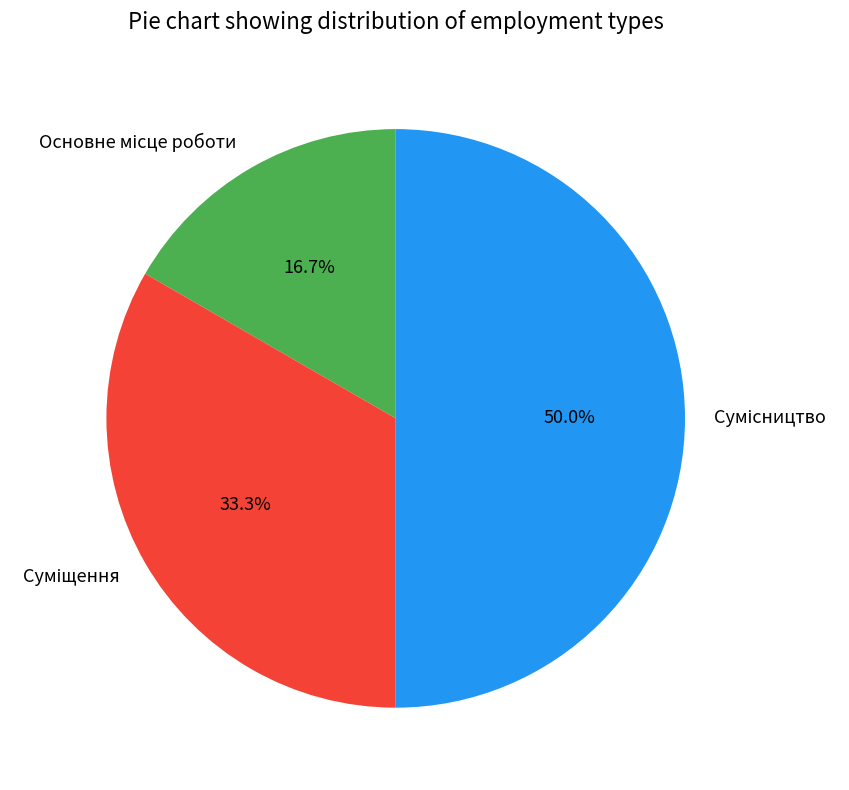

What is the ratio of the value at Сумісництво to the value at Основне місце роботи?

3.0